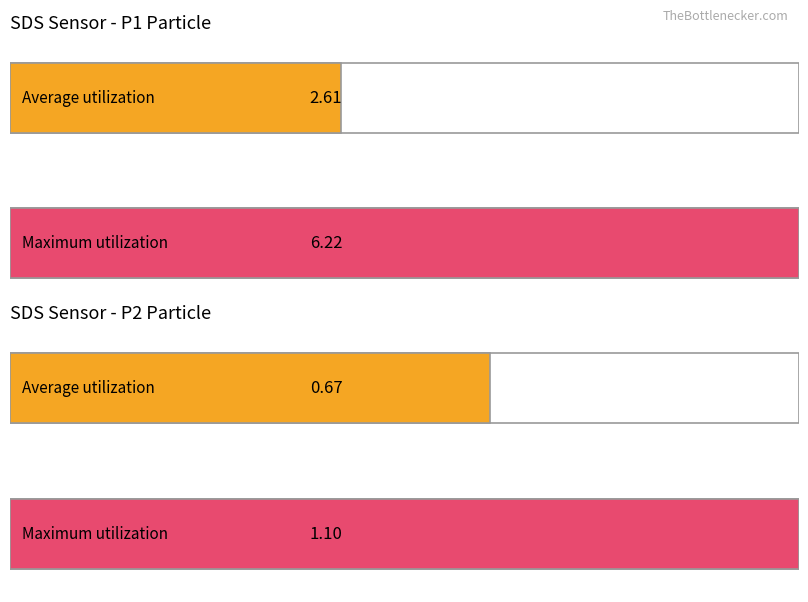

What are all the series names shown in the legend?

Average utilization, Maximum utilization